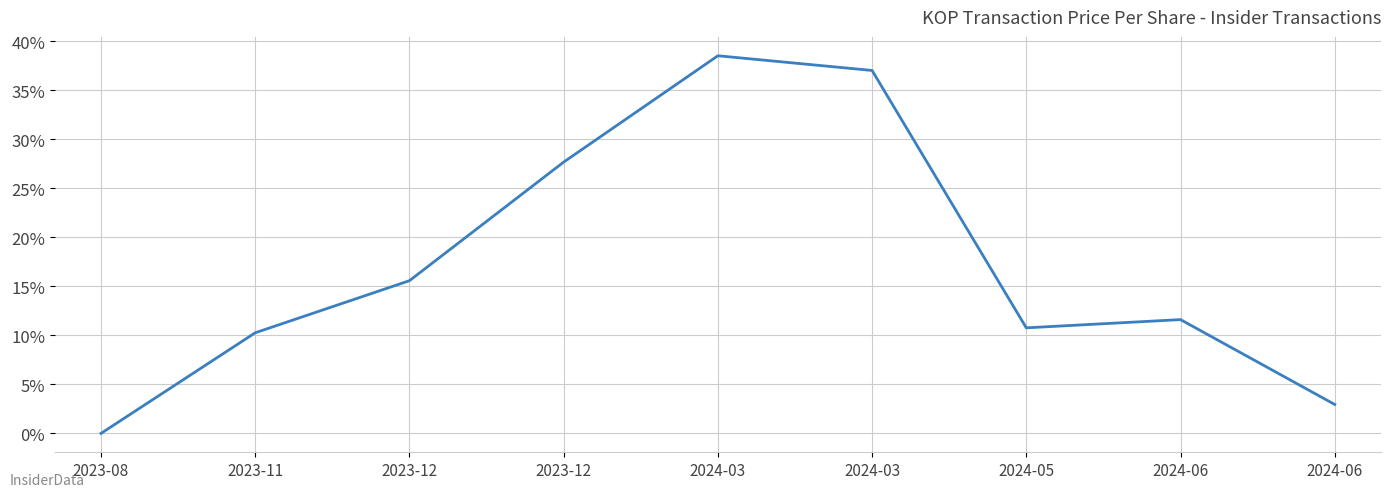

Does the chart have visible grid lines?

Yes